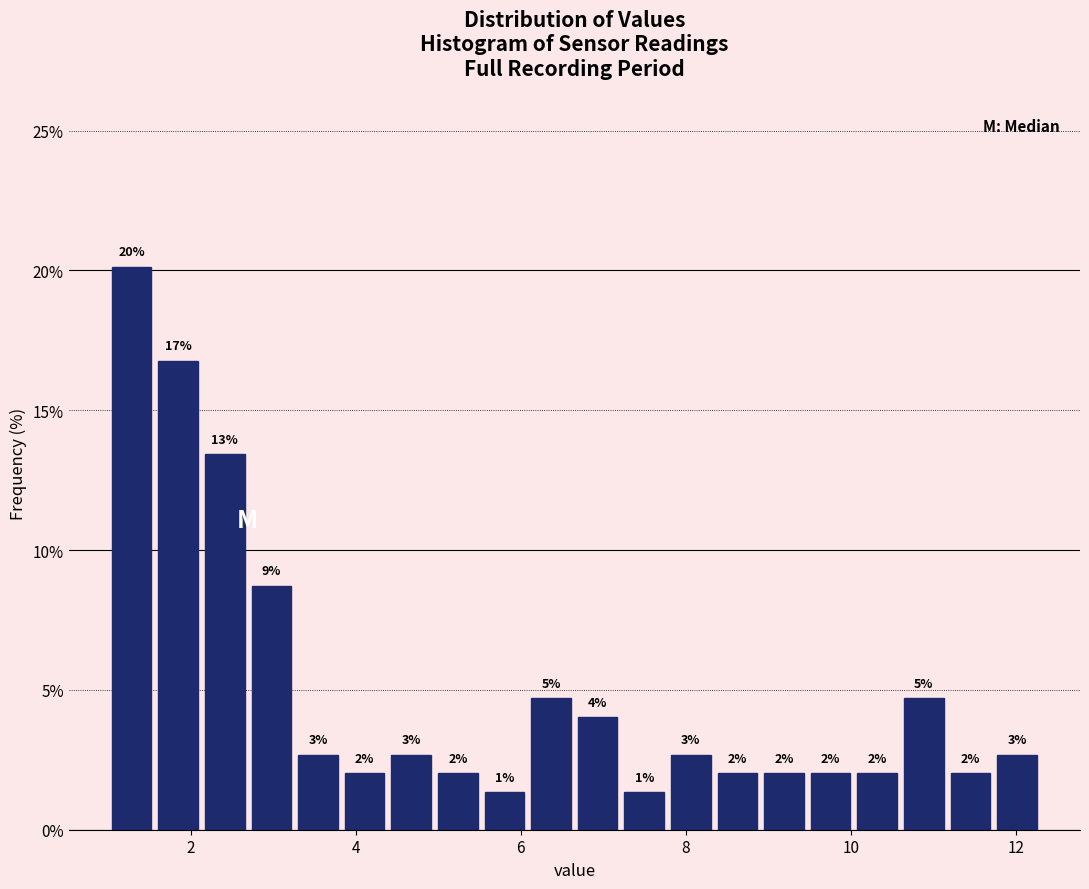

Read against the x-axis, roughly where is the centre of the tallest bar?

1.2